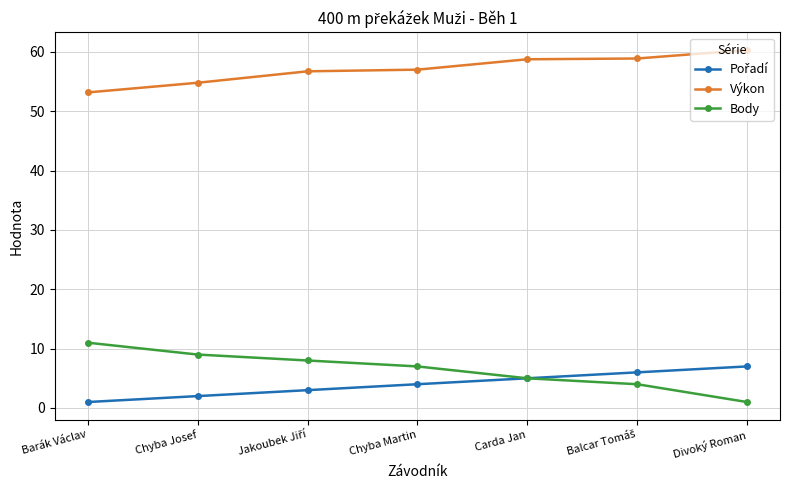

How many Výkon values are between 54 and 58?

3